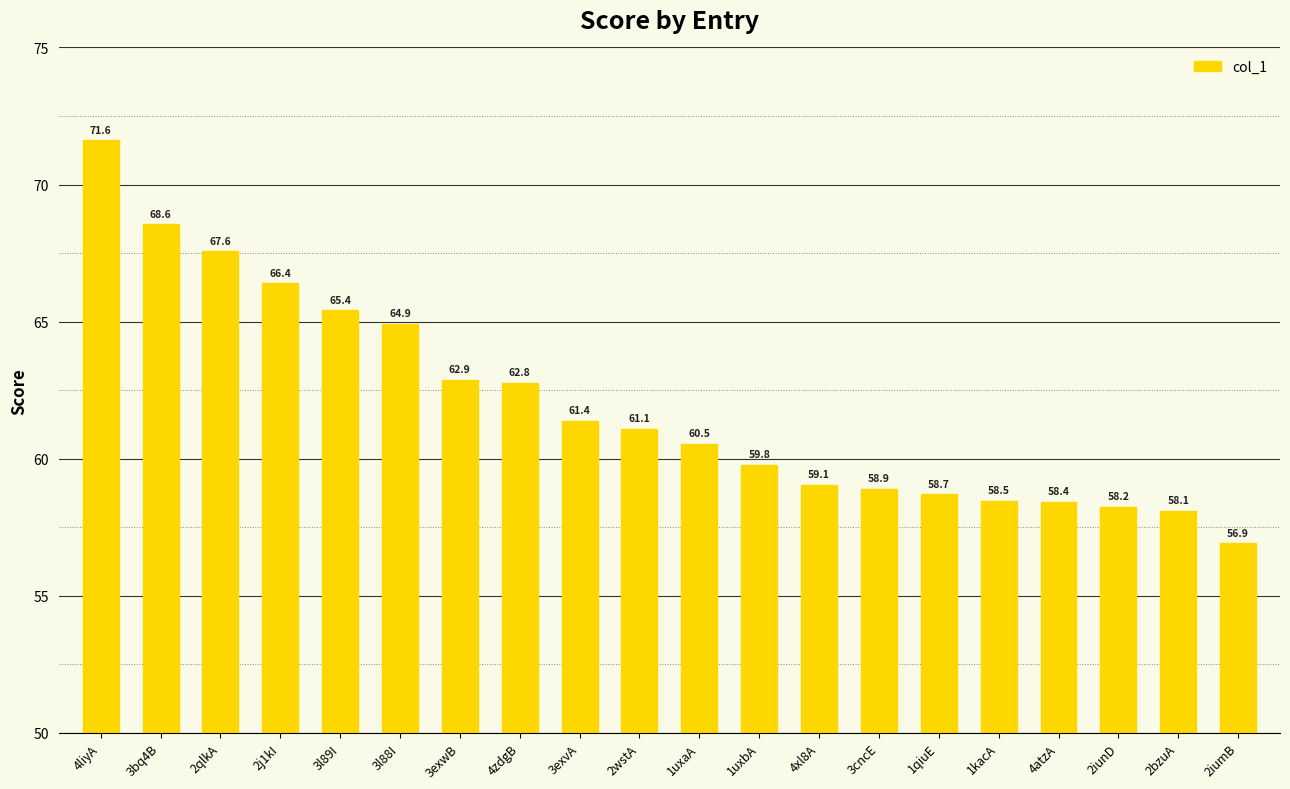

Where does the data first go above 61?

4liyA